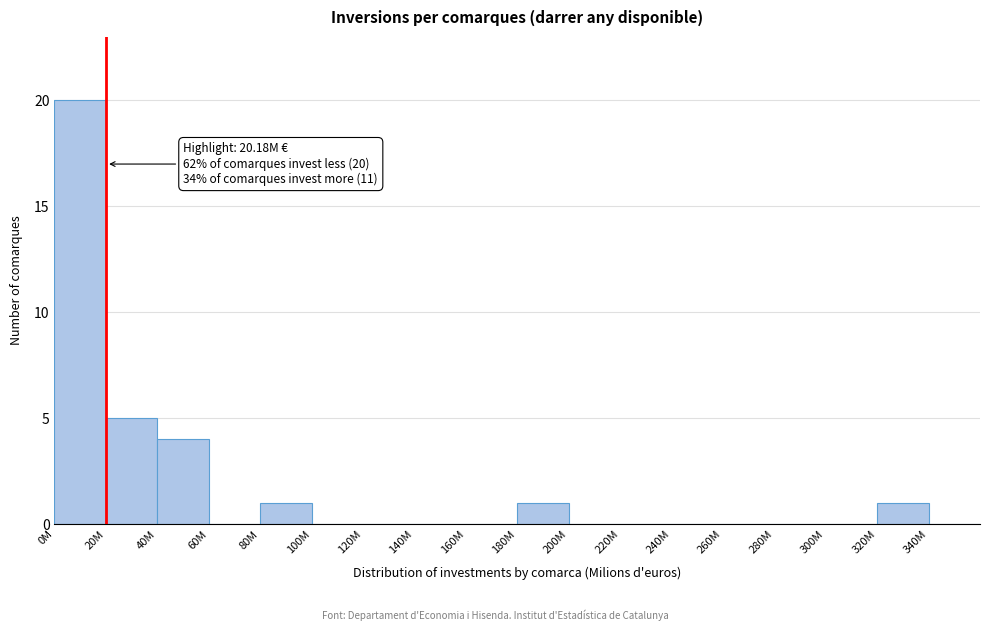

Reading left to right, what are all the values shown in this chart?

0M=20	20M=5	40M=4	60M=0	80M=1	100M=0	120M=0	140M=0	160M=0	180M=1	200M=0	220M=0	240M=0	260M=0	280M=0	300M=0	320M=1	340M=0